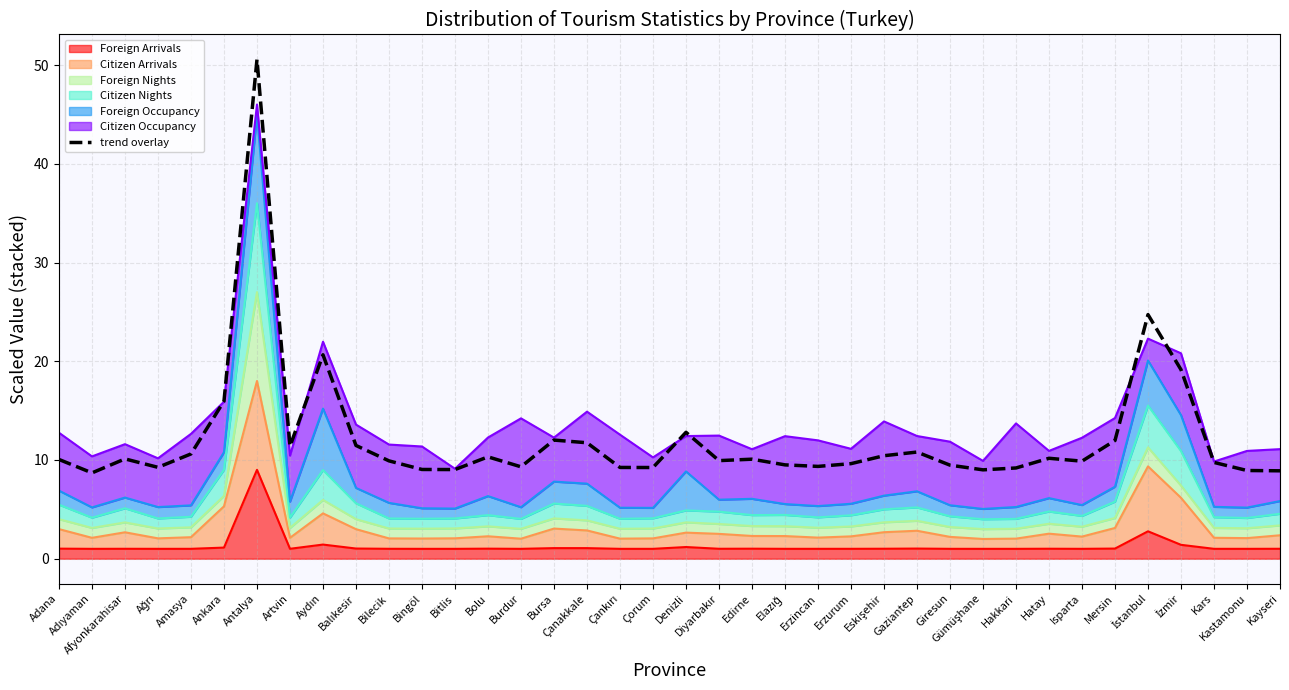

True or false: the data shows 19.6 at Mersin.

False